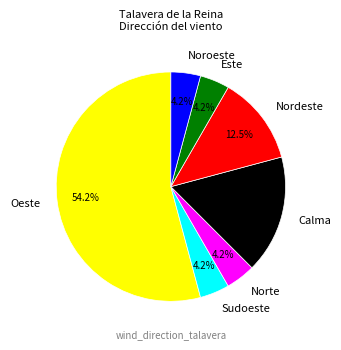

The Norte slice represents 9% of the pie. True or false?

False